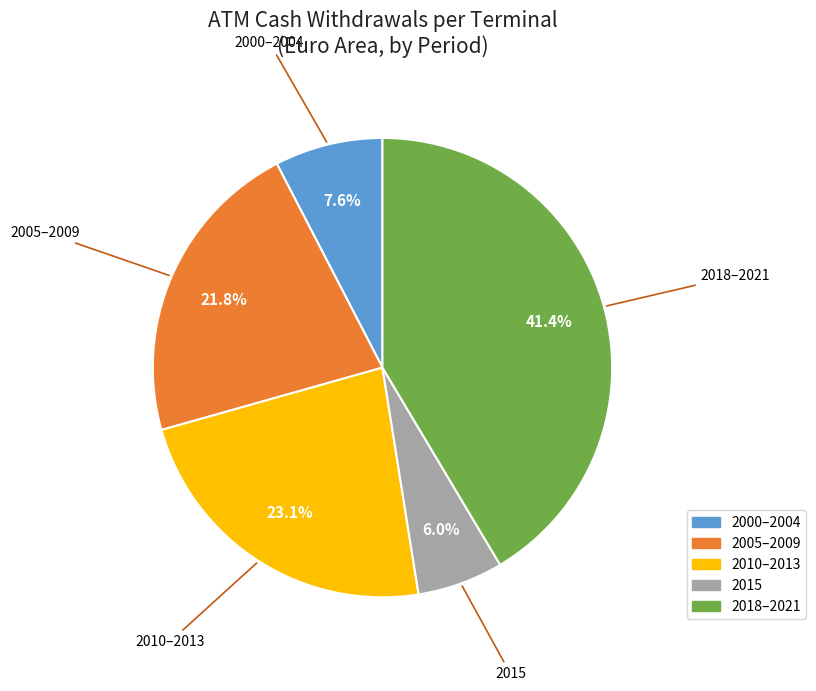

Is there any slice that represents more than half of the pie?

No